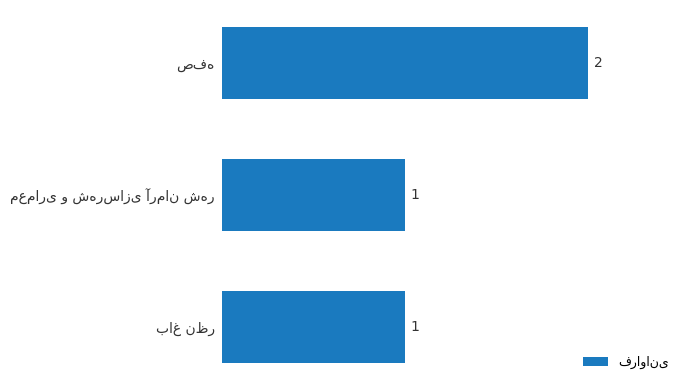

How many values are between 1 and 2?

3